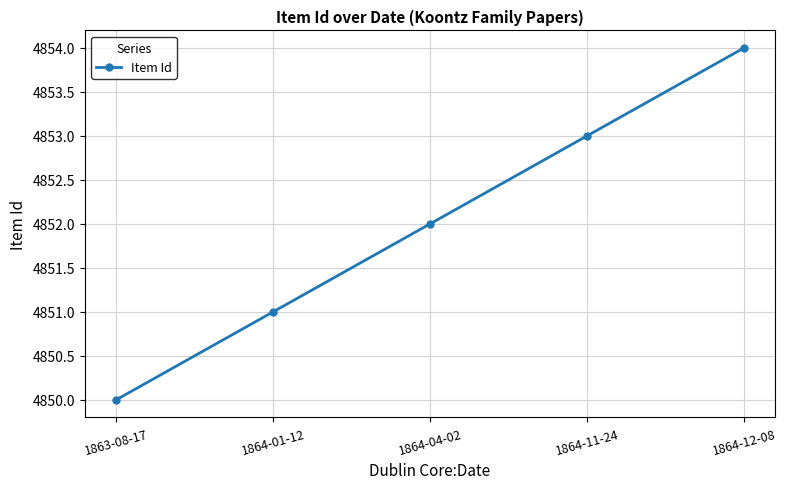

Rank the categories by value from lowest to highest.

1863-08-17, 1864-01-12, 1864-04-02, 1864-11-24, 1864-12-08